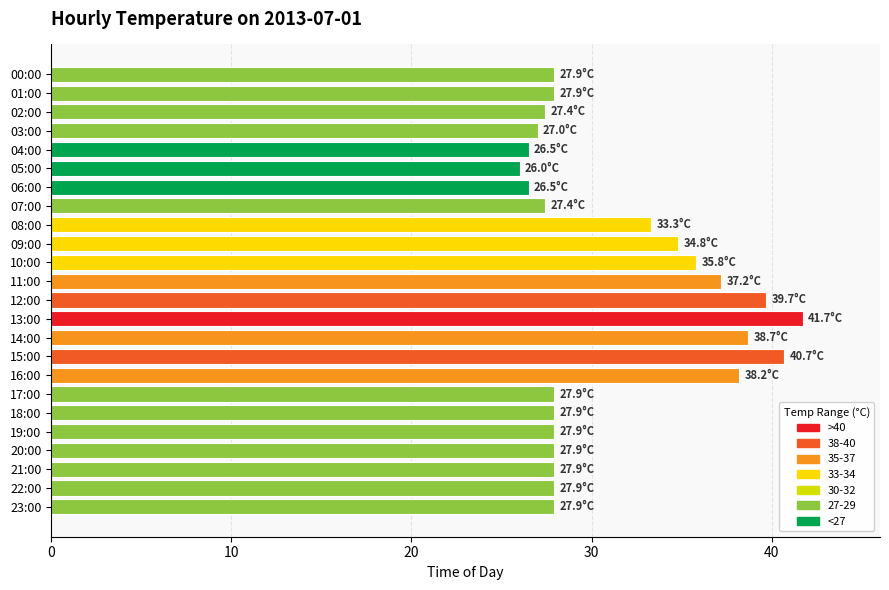

Which label corresponds to the largest value in the chart?

13:00